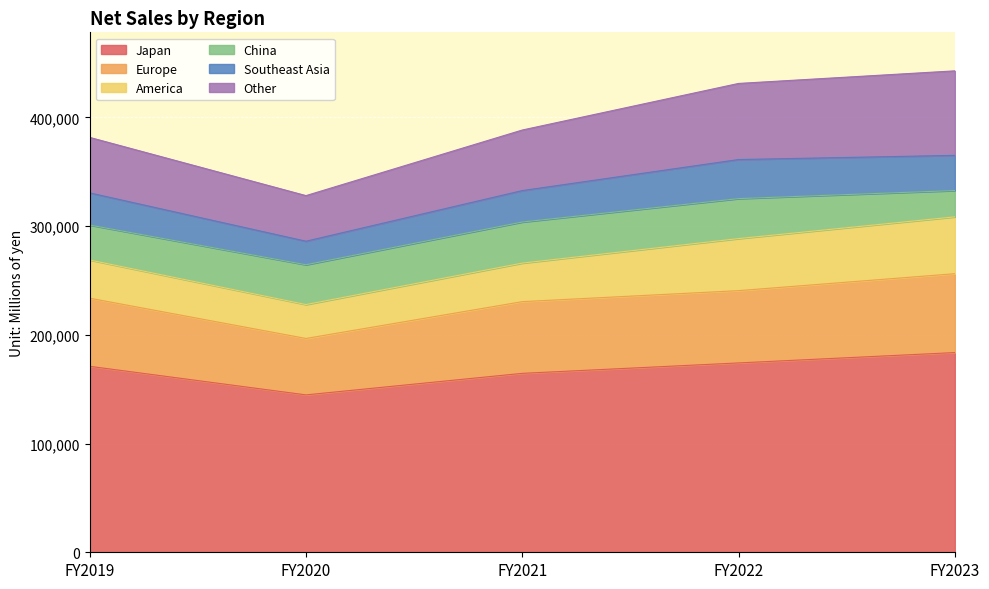

Which series has the largest total across all categories?

Japan